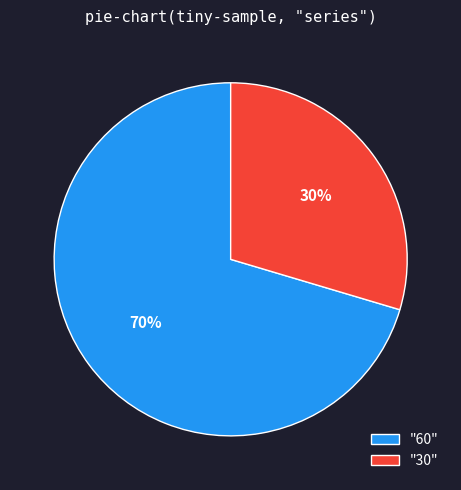

Does any single category account for the majority?

Yes